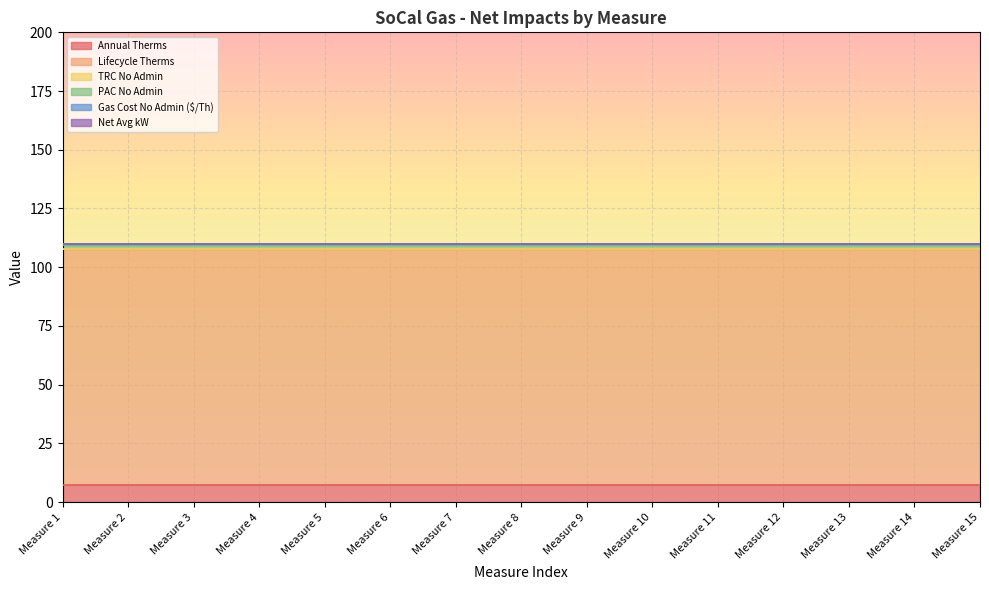

What is the value of the Gas Cost No Admin ($/Th) point at the 5th from the left?

0.4